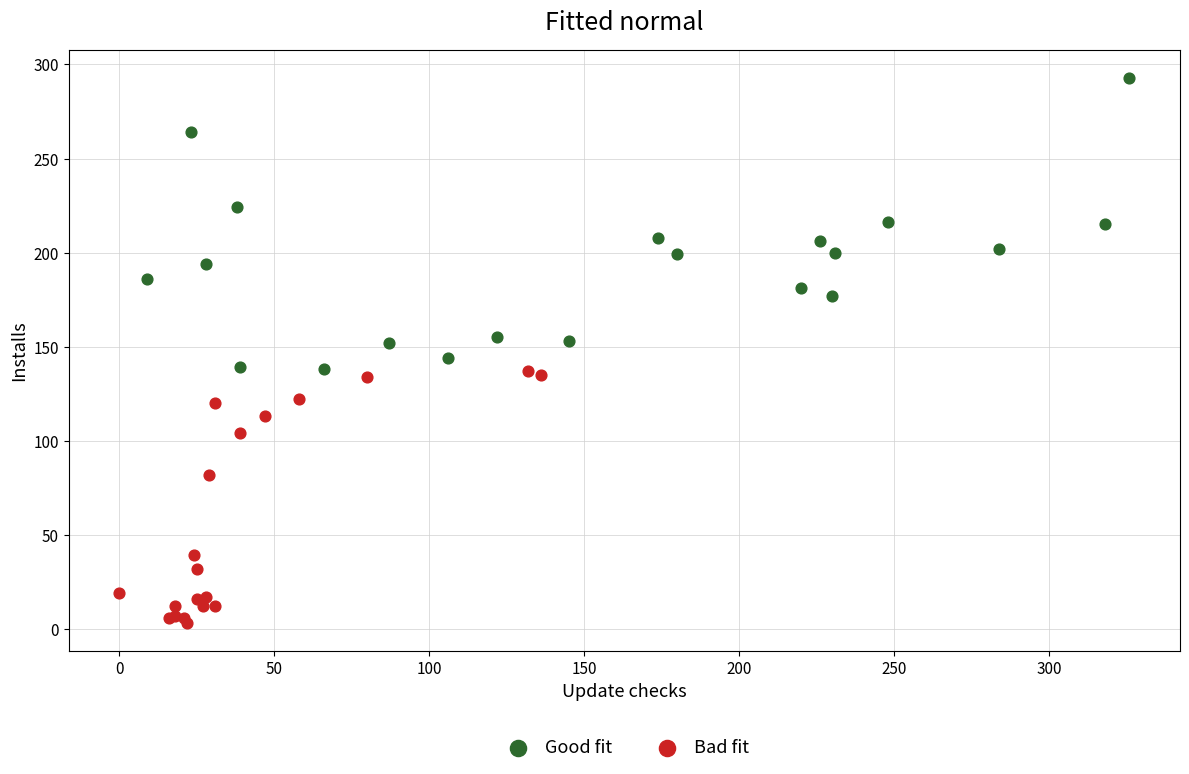

Which series reaches the maximum Y coordinate?

Good fit